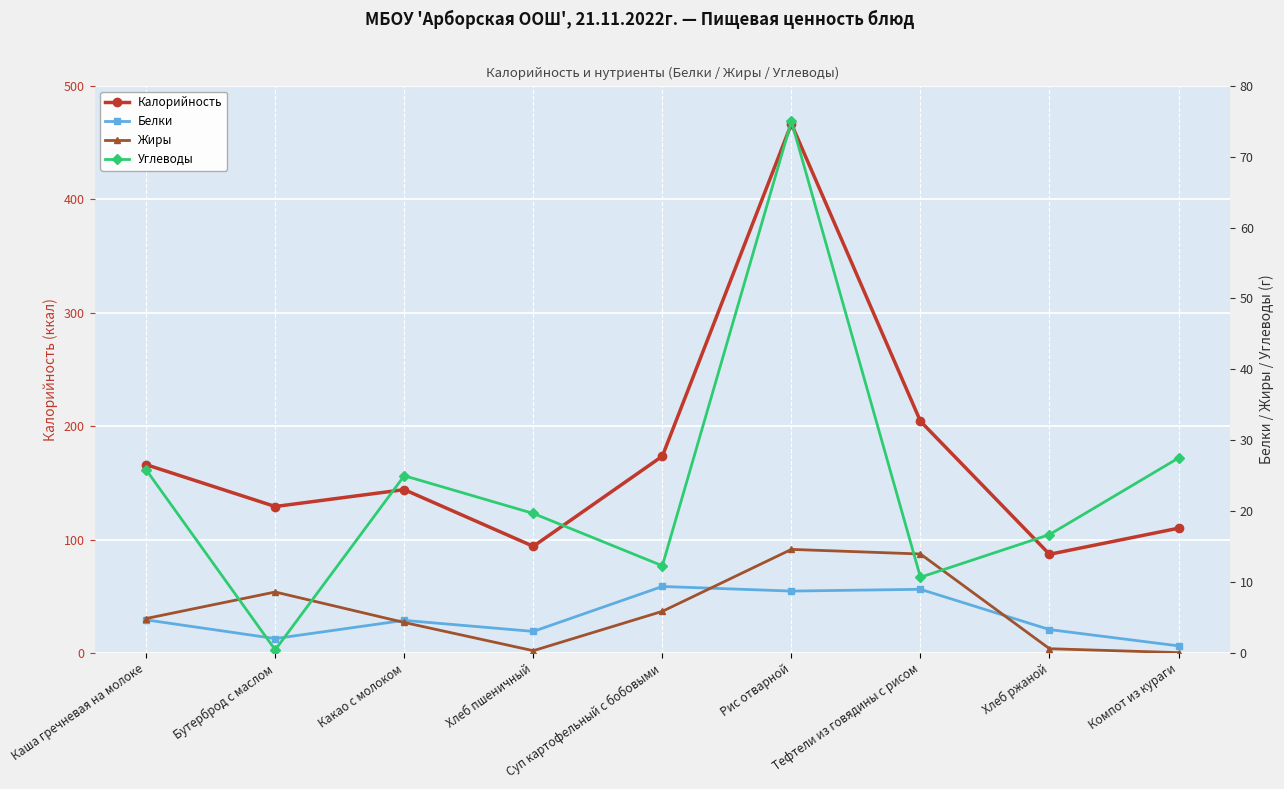

How many times do Белки and Углеводы cross each other?

2